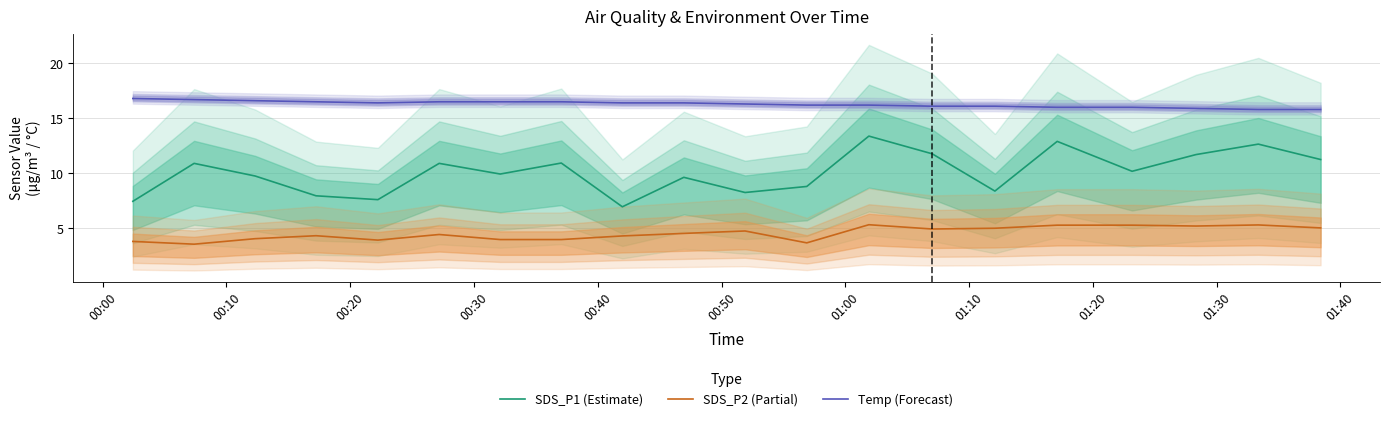

What is the value of the SDS_P2 (Partial) point at the 14th from the left?

4.9